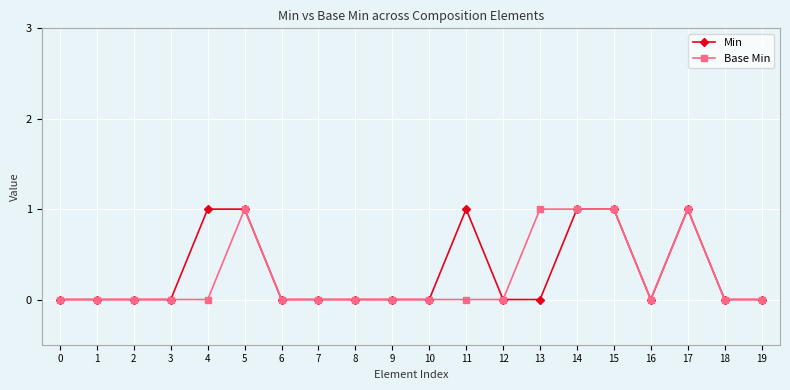

The Min series shows 1 at 4. True or false?

True